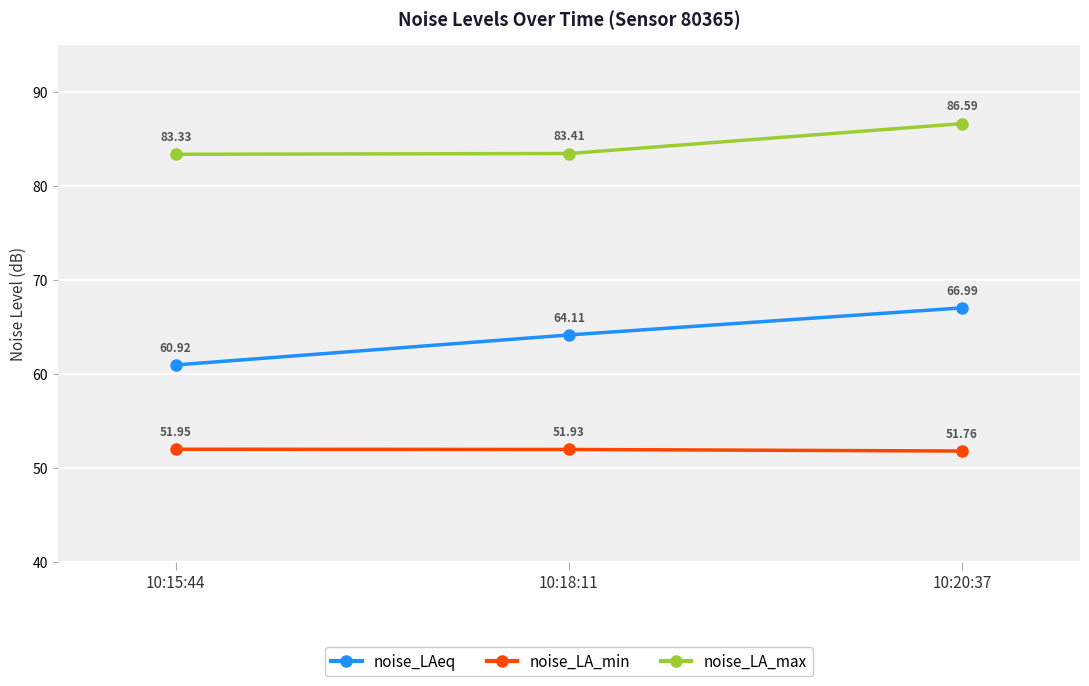

What is the lowest value of the noise_LA_min series?

51.8